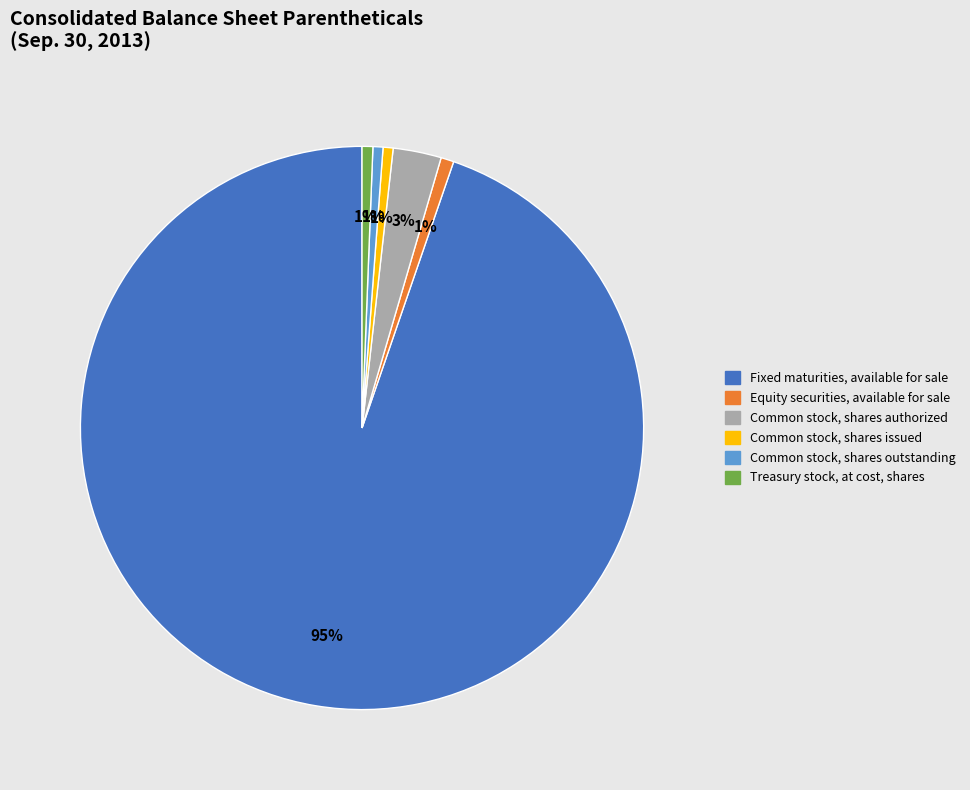

To the nearest percent, what is the difference between the Equity securities, available for sale and Common stock, shares authorized slice percentages?

2%